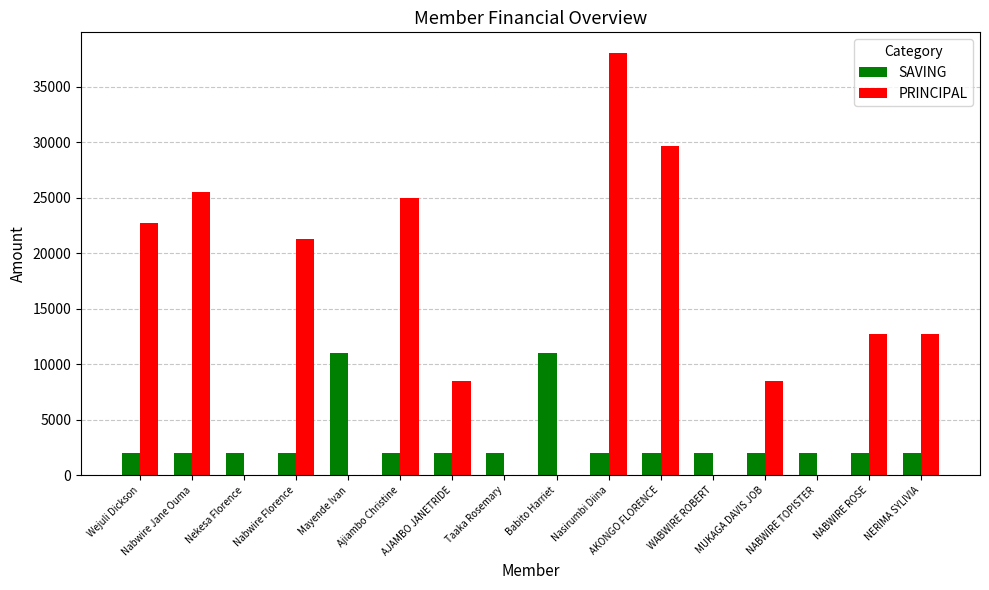

Which series has the largest total across all categories?

PRINCIPAL